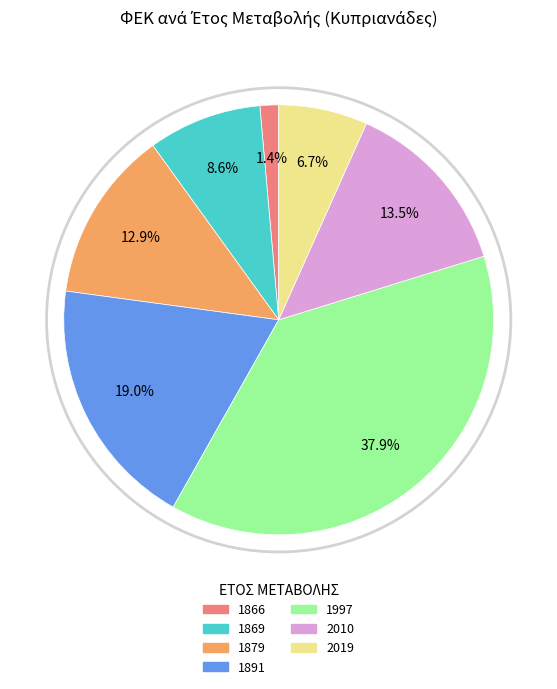

To the nearest percent, what is the average slice percentage?

14%